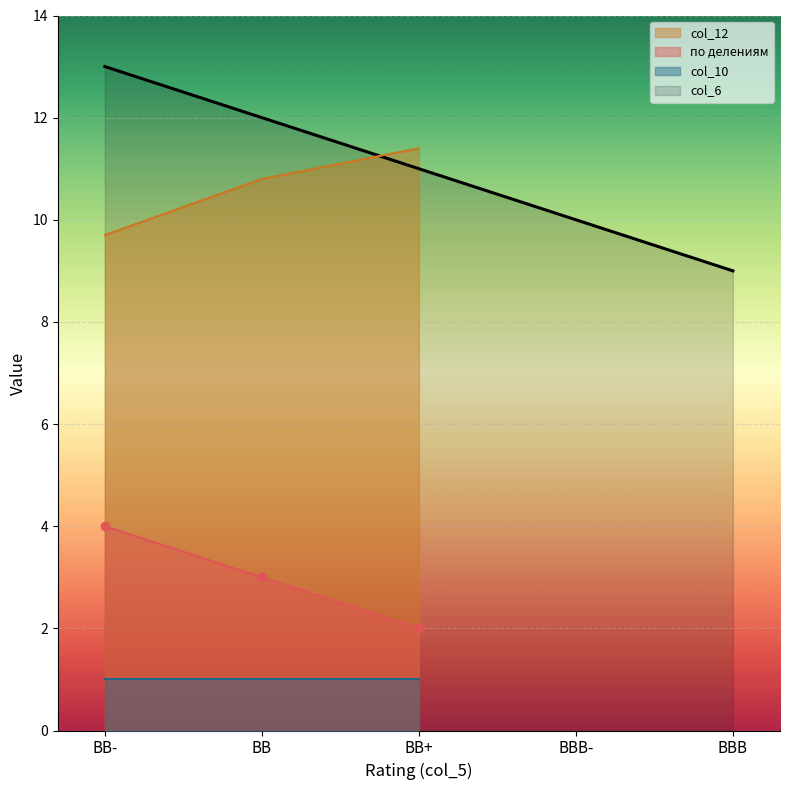

The value of col_6 at BB is 7. True or false?

False